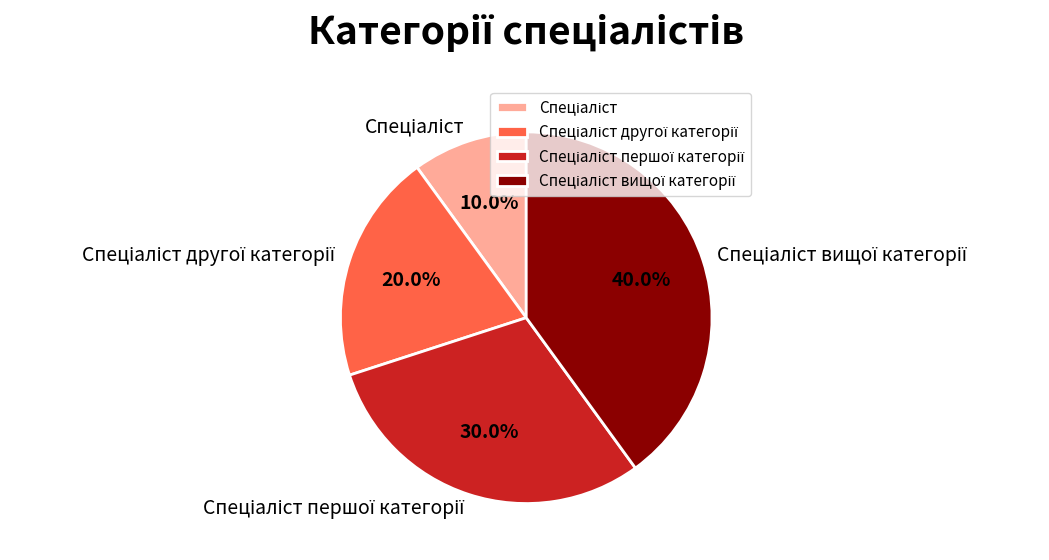

To the nearest percent, what is the average slice percentage?

25%